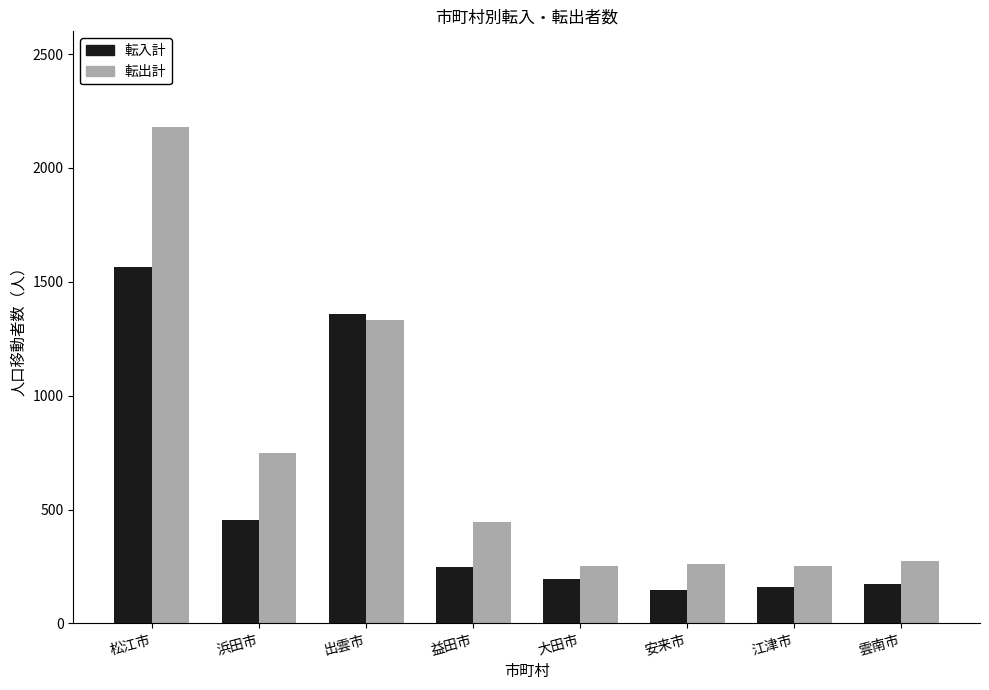

What is the average value of the 転入計 series?

537